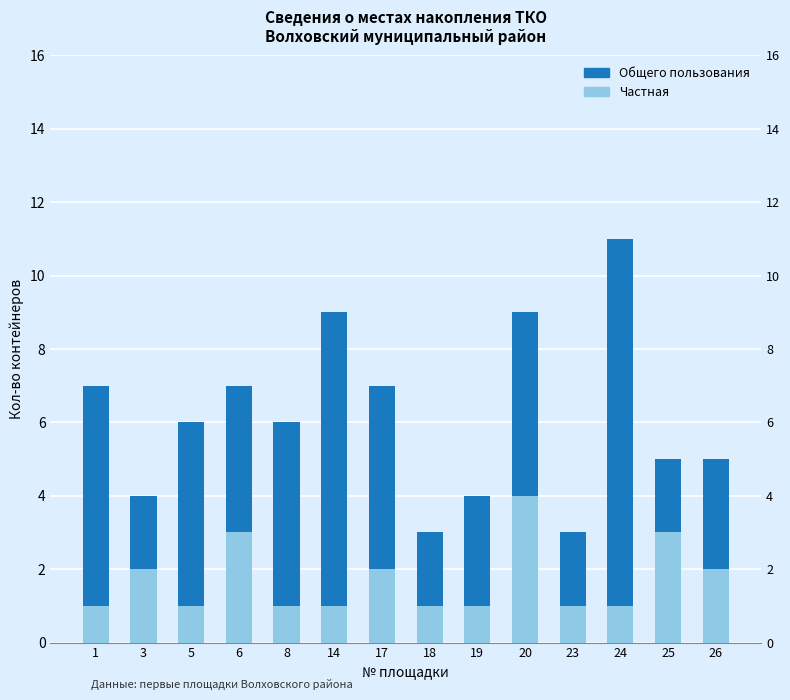

Does the chart contain any negative values?

No